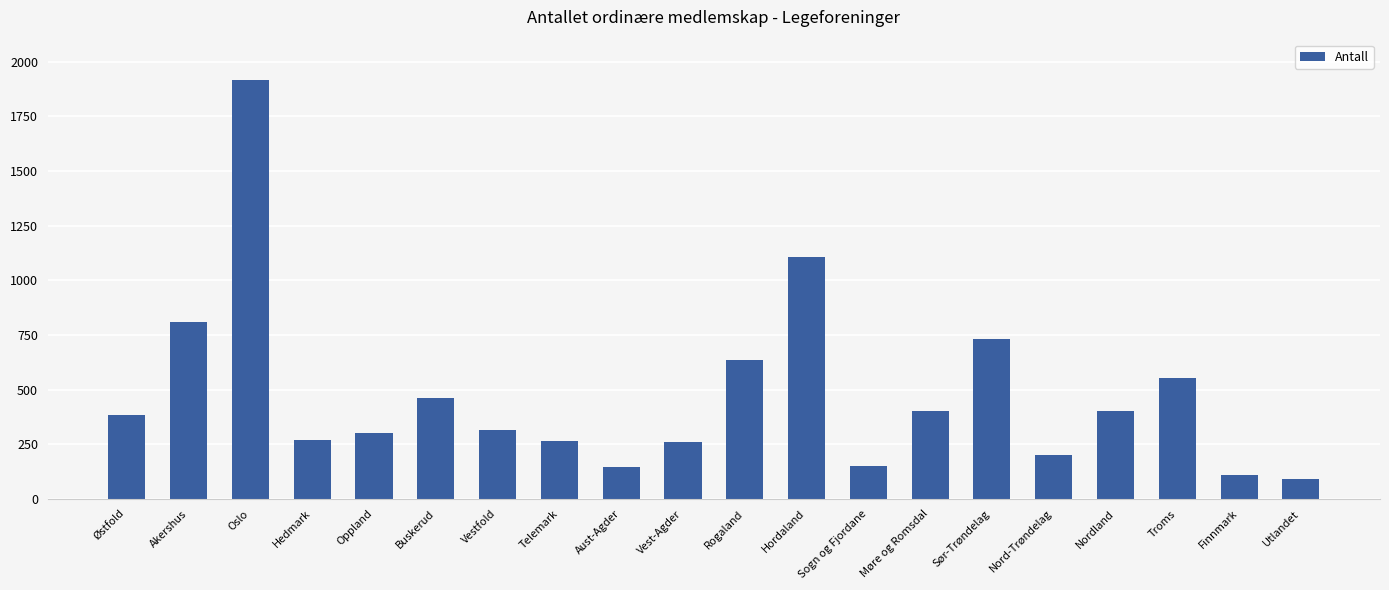

What is the label of the 19th bar from the right?

Akershus